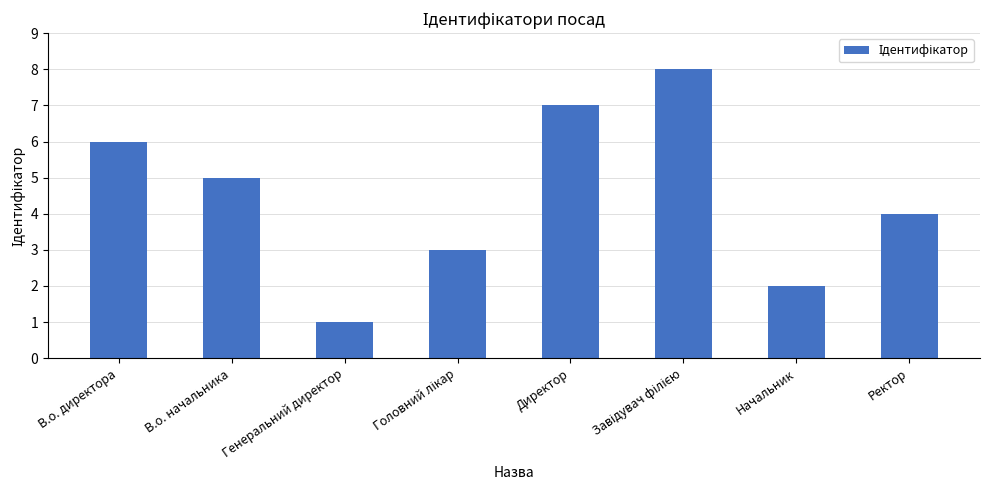

What is the smallest value displayed?

1